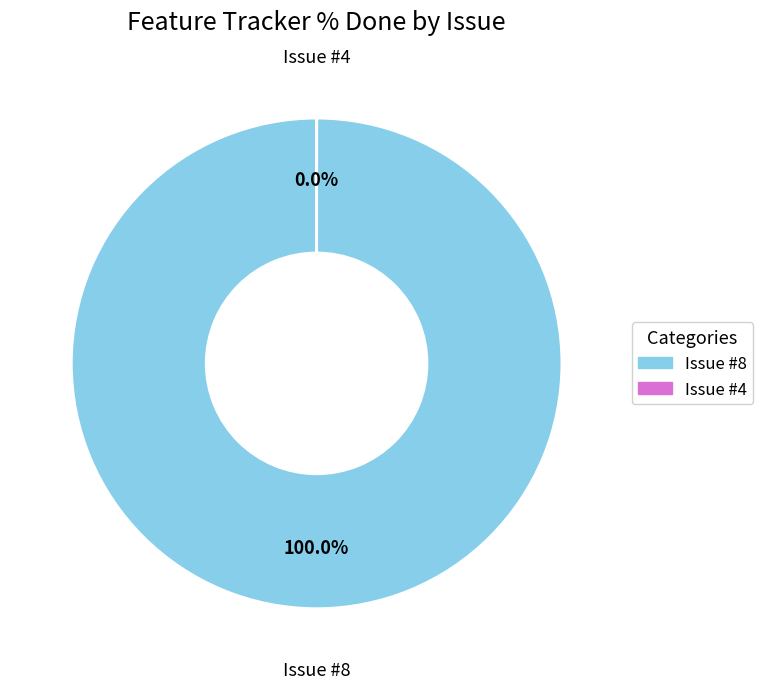

How many segments does this pie chart have?

2